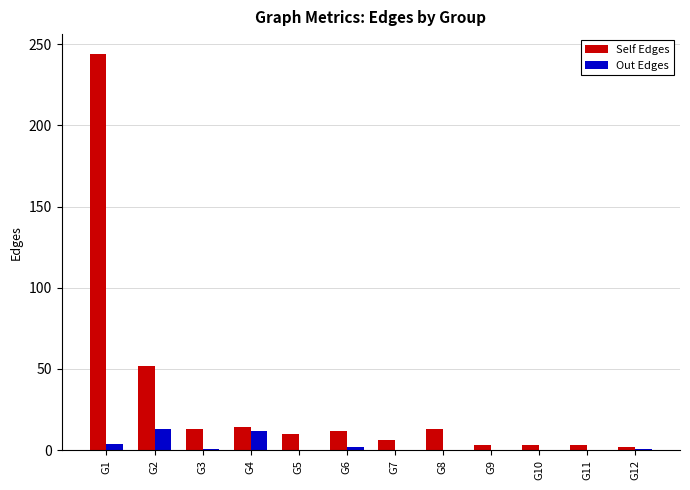

What is the highest value of the Self Edges series?

244